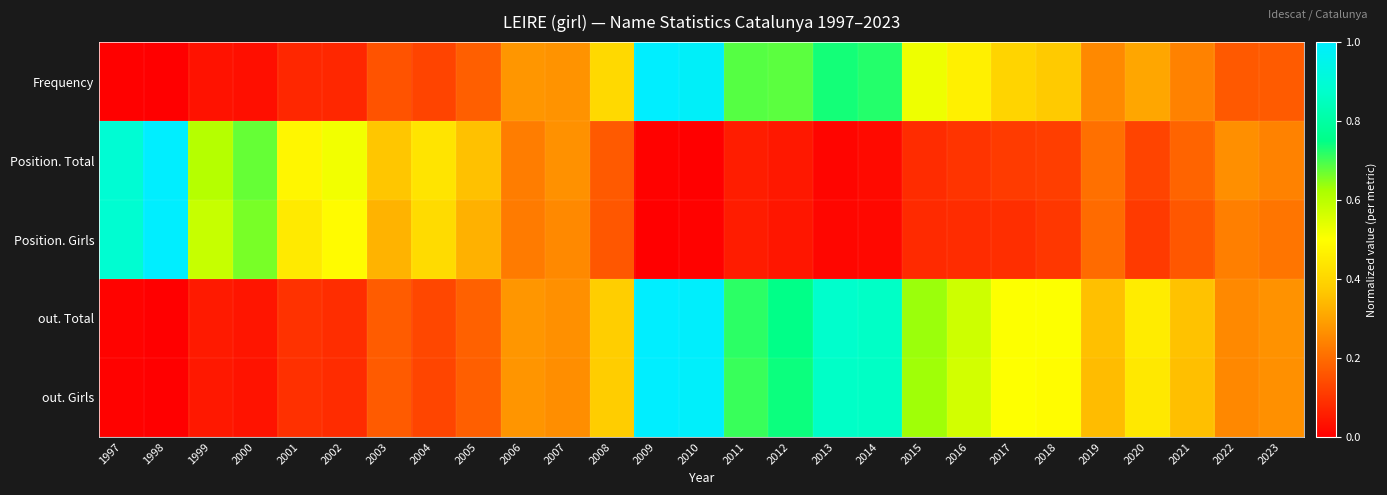

Reading left to right, transcribe all the data shown in this chart.

Frequency: 1997=0.0	1998=0.0	1999=0.0	2000=0.0	2001=0.1	2002=0.1	2003=0.2	2004=0.1	2005=0.2	2006=0.3	2007=0.3	2008=0.4	2009=1.0	2010=1.0	2011=0.7	2012=0.7	2013=0.7	2014=0.7	2015=0.5	2016=0.5	2017=0.4	2018=0.4	2019=0.3	2020=0.3	2021=0.2	2022=0.2	2023=0.2
Position. Total: 1997=0.9	1998=1.0	1999=0.6	2000=0.7	2001=0.5	2002=0.5	2003=0.4	2004=0.4	2005=0.4	2006=0.2	2007=0.3	2008=0.2	2009=0.0	2010=0.0	2011=0.1	2012=0.0	2013=0.0	2014=0.0	2015=0.1	2016=0.1	2017=0.1	2018=0.1	2019=0.2	2020=0.1	2021=0.2	2022=0.3	2023=0.2
Position. Girls: 1997=0.9	1998=1.0	1999=0.6	2000=0.7	2001=0.5	2002=0.5	2003=0.3	2004=0.4	2005=0.3	2006=0.2	2007=0.3	2008=0.2	2009=0.0	2010=0.0	2011=0.1	2012=0.0	2013=0.0	2014=0.0	2015=0.1	2016=0.1	2017=0.1	2018=0.1	2019=0.2	2020=0.1	2021=0.2	2022=0.2	2023=0.2
out. Total: 1997=0.0	1998=0.0	1999=0.0	2000=0.0	2001=0.1	2002=0.1	2003=0.2	2004=0.1	2005=0.2	2006=0.3	2007=0.3	2008=0.4	2009=1.0	2010=1.0	2011=0.7	2012=0.8	2013=0.9	2014=0.9	2015=0.6	2016=0.6	2017=0.5	2018=0.5	2019=0.4	2020=0.5	2021=0.4	2022=0.3	2023=0.3
out. Girls: 1997=0.0	1998=0.0	1999=0.0	2000=0.0	2001=0.1	2002=0.1	2003=0.2	2004=0.1	2005=0.2	2006=0.3	2007=0.3	2008=0.4	2009=1.0	2010=1.0	2011=0.7	2012=0.7	2013=0.9	2014=0.9	2015=0.6	2016=0.6	2017=0.5	2018=0.5	2019=0.3	2020=0.4	2021=0.4	2022=0.2	2023=0.3